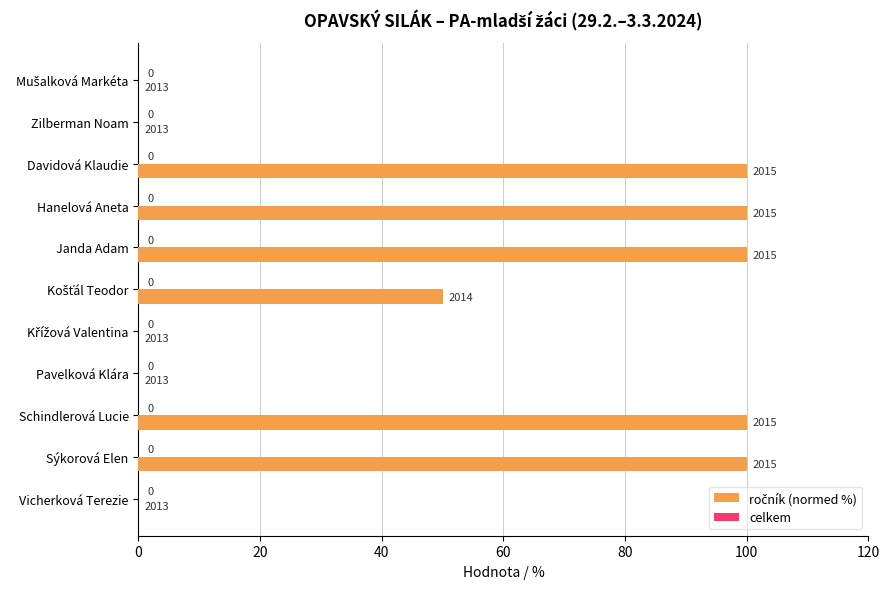

What is the ratio of the value at Sýkorová Elen to the value at Schindlerová Lucie?

1.0